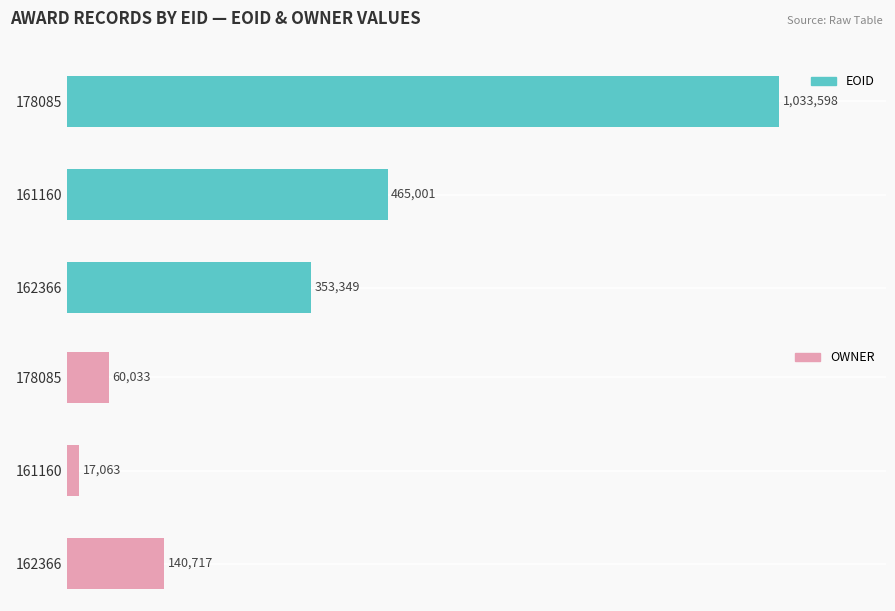

How many categories are shown in the chart?

3